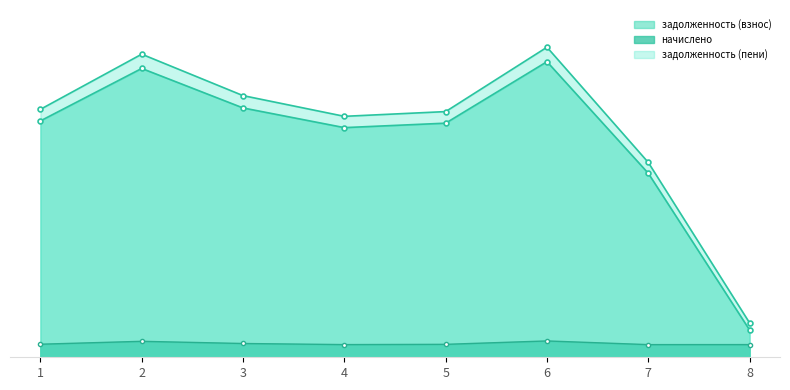

How many data points in задолженность (пени) are above 35643?

4